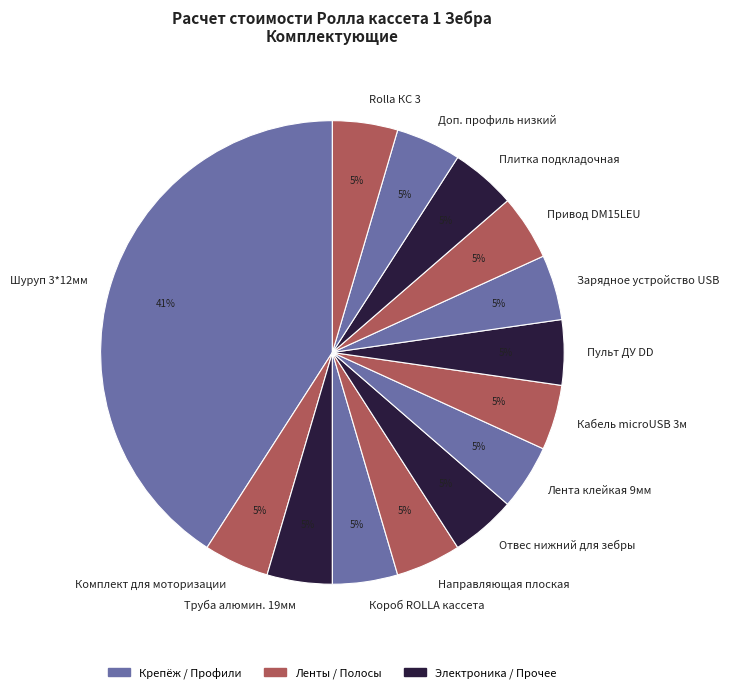

What is the largest slice in the pie chart?

Шуруп 3*12мм